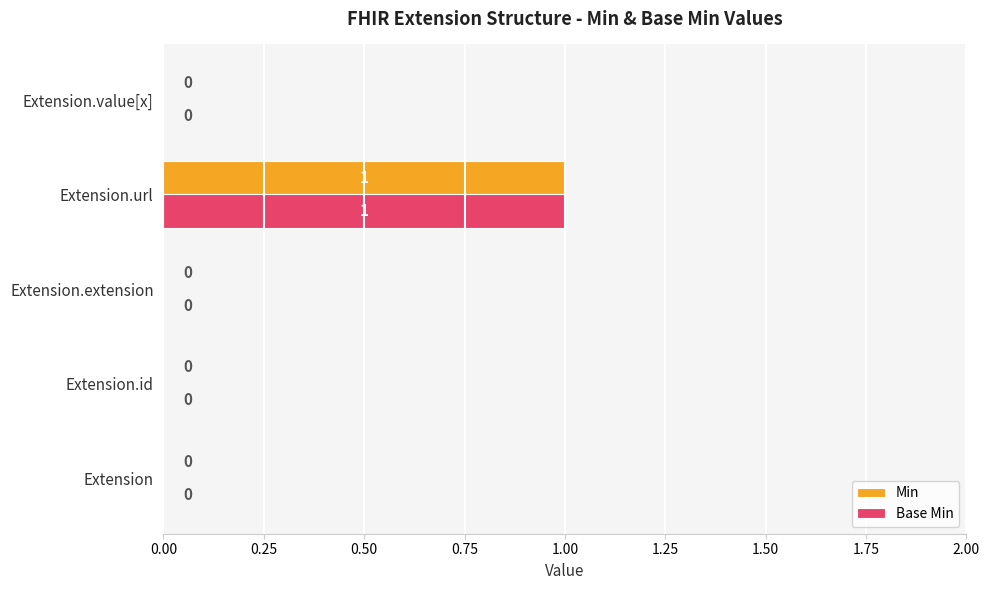

The value of Base Min at Extension.url is 1. True or false?

True